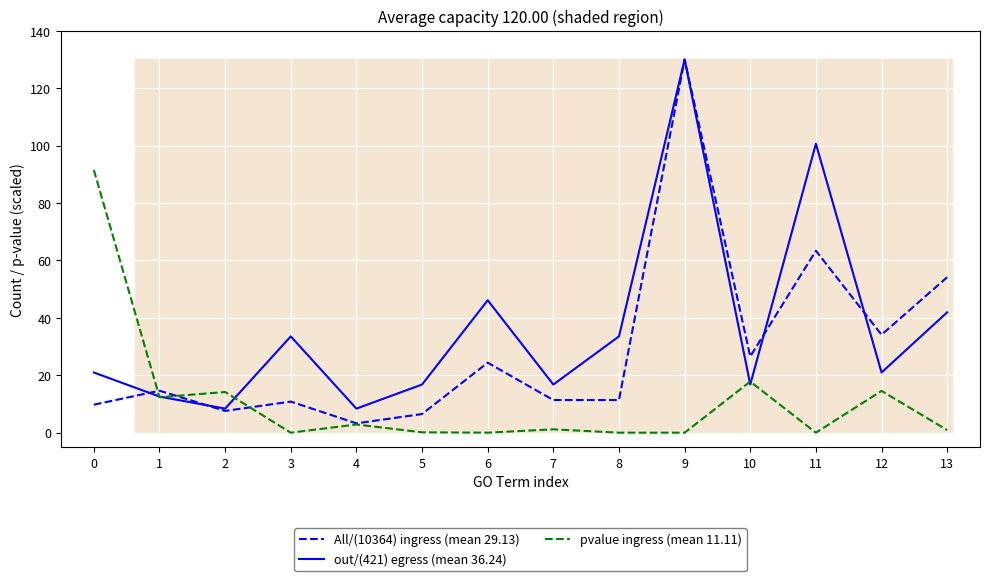

At how many categories does at least one series exceed 16?

11